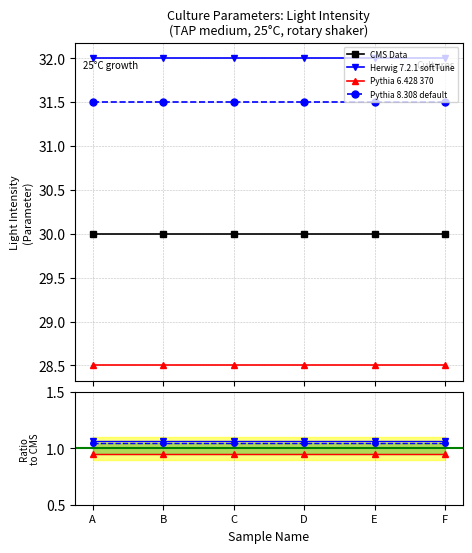

True or false: Herwig 7.2.1 softTune and Pythia 6.428 370 intersect in this chart.

False